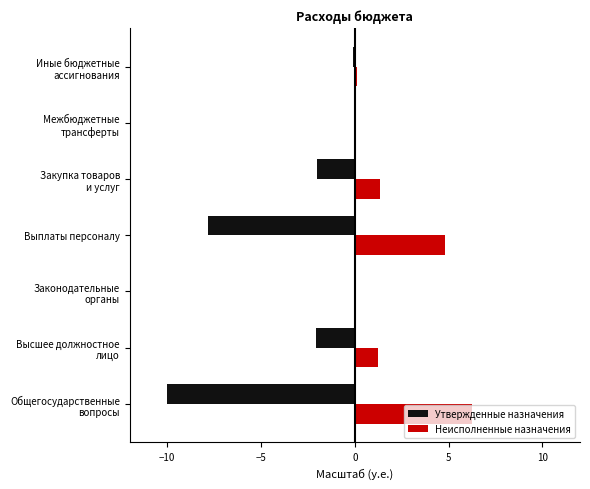

What are all the series names shown in the legend?

Утвержденные назначения, Неисполненные назначения